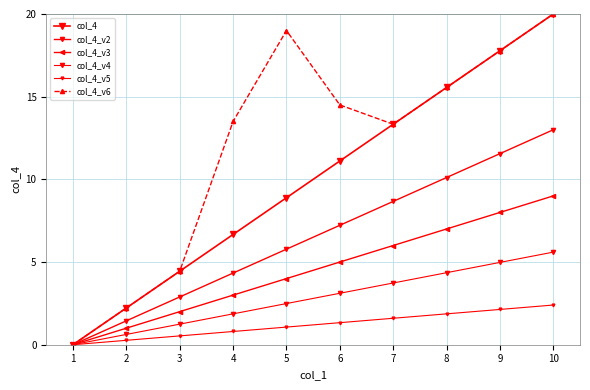

How many values in col_4_v3 are above zero?

9